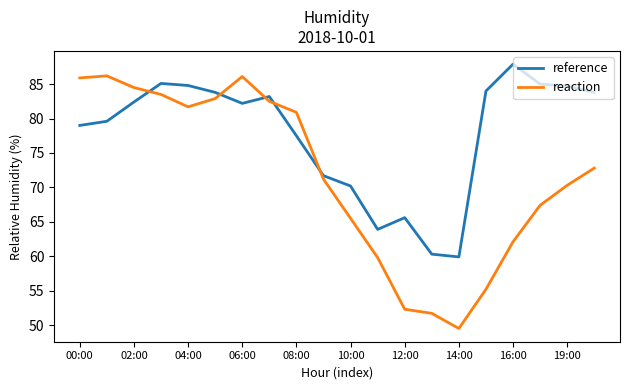

How many values in the reaction series are below 72?

10